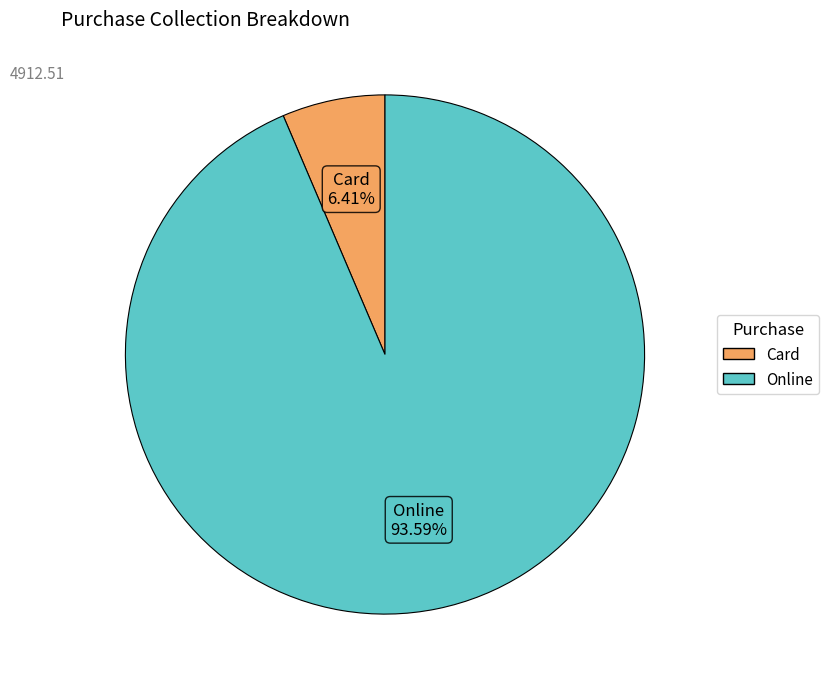

True or false: Card accounts for 6% of the total.

True